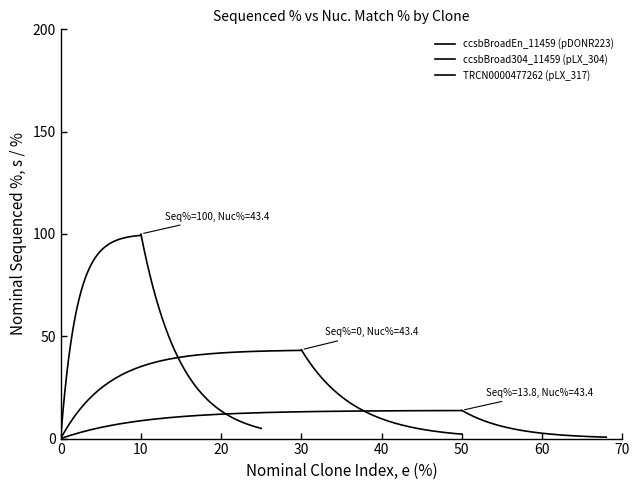

Rank the series by their maximum value, from highest to lowest.

ccsbBroadEn_11459 (pDONR223), ccsbBroad304_11459 (pLX_304), TRCN0000477262 (pLX_317)